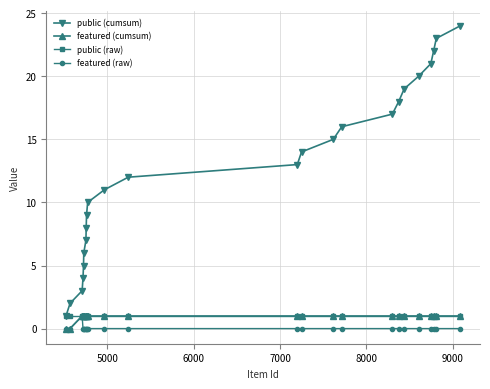

Which series has the widest spread of values?

public (cumsum)